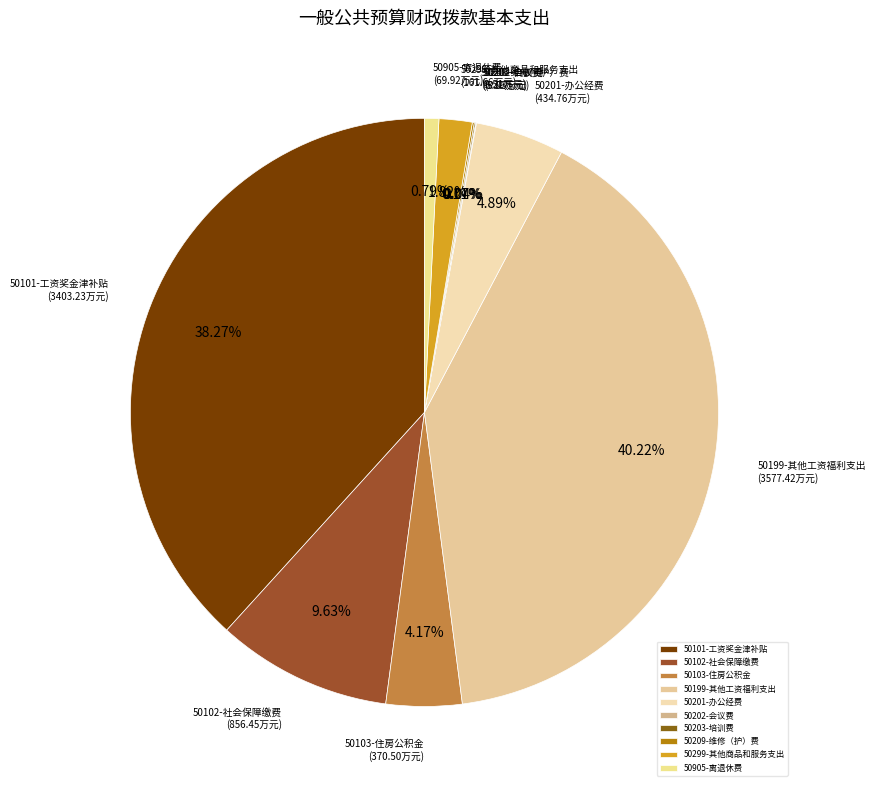

Is the sum of 50103-住房公积金 and 50101-工资奖金津补贴 greater than half?

No